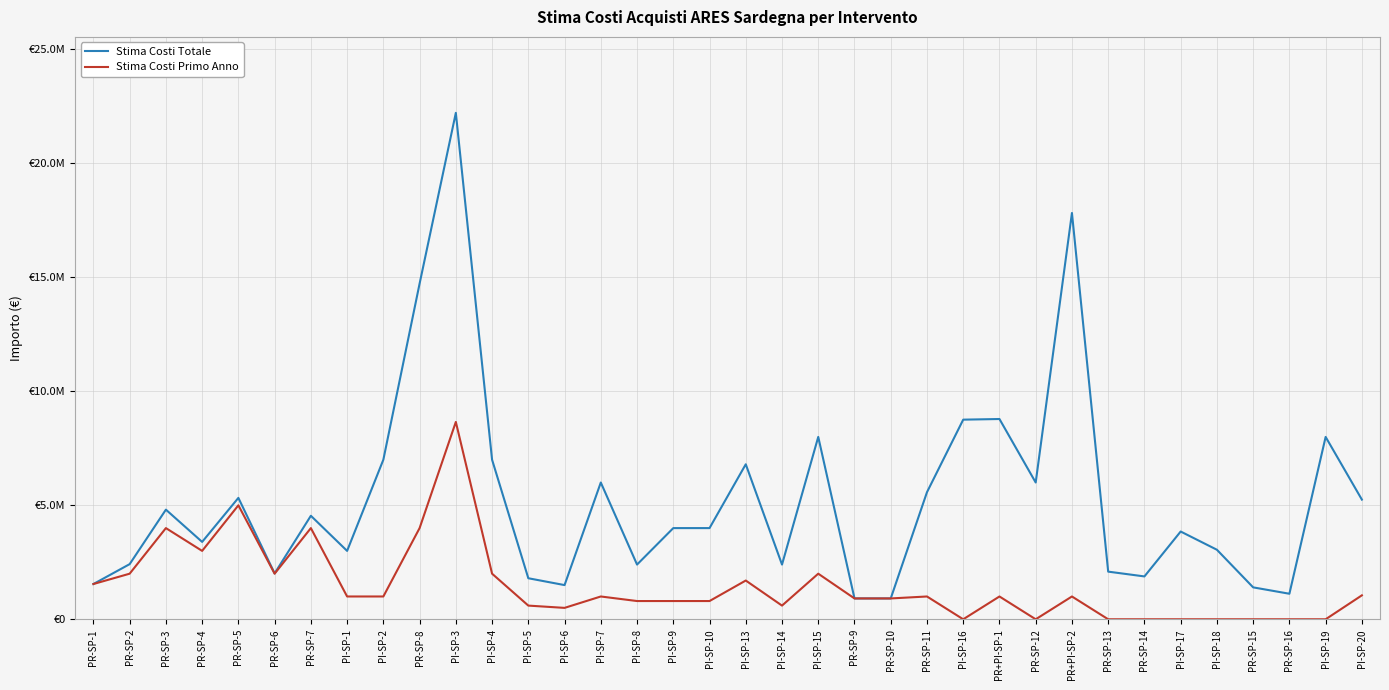

Between PR-SP-5 and PI-SP-14, which is larger?

PR-SP-5